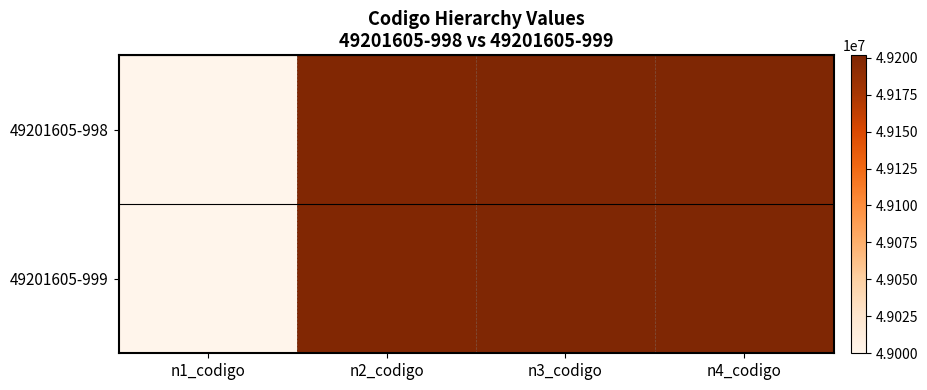

At n1_codigo, list the series in order from smallest to largest.

49201605-998, 49201605-999